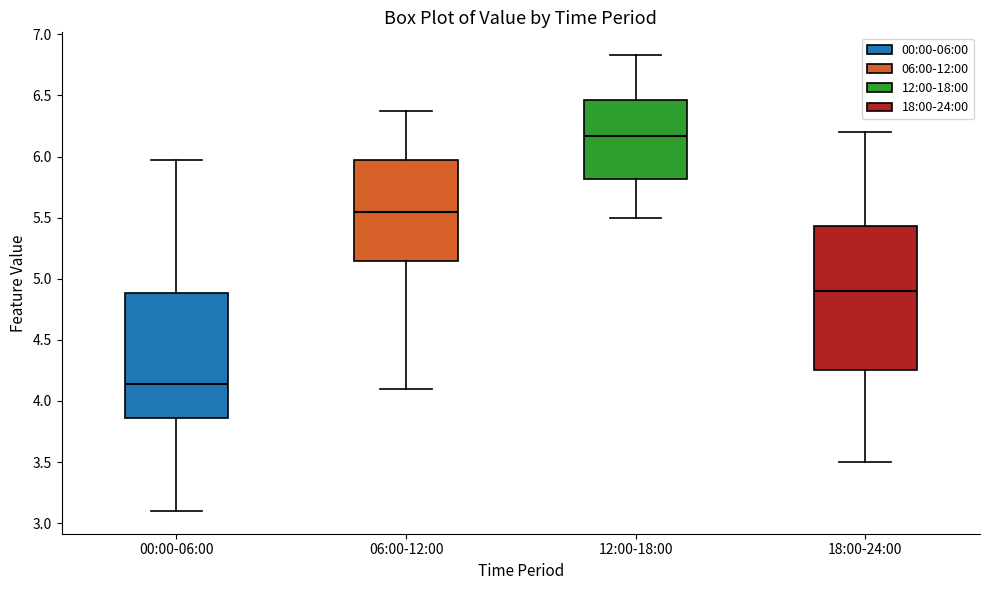

Where is the lower edge of the box for 06:00-12:00 on the y-axis? The values are not printed on the chart, so give them approximately, as read against the axis.

5.15